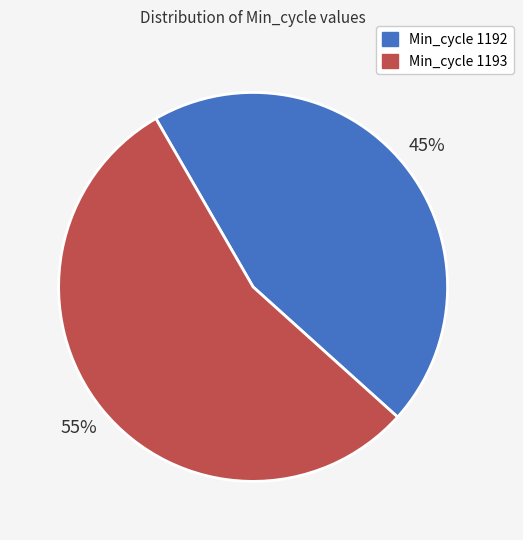

To the nearest percent, what is the average slice percentage?

50%